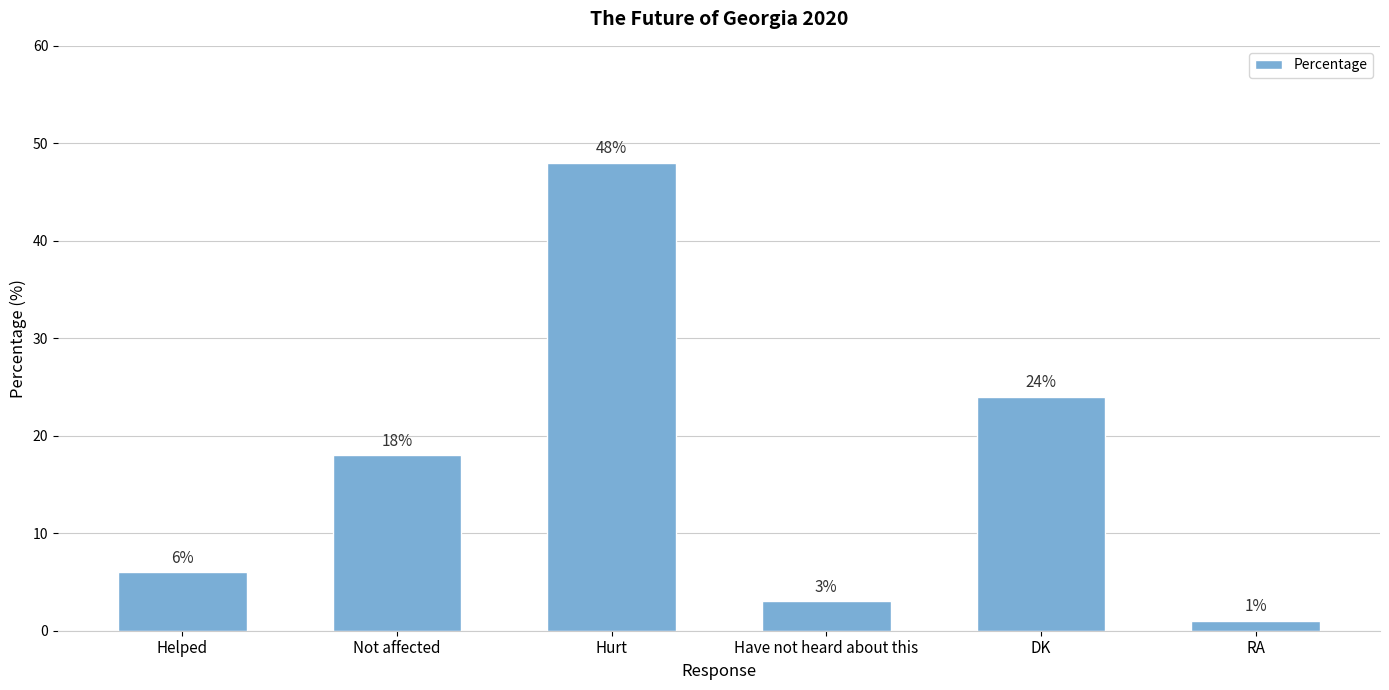

What is the label of the 6th bar from the right?

Helped